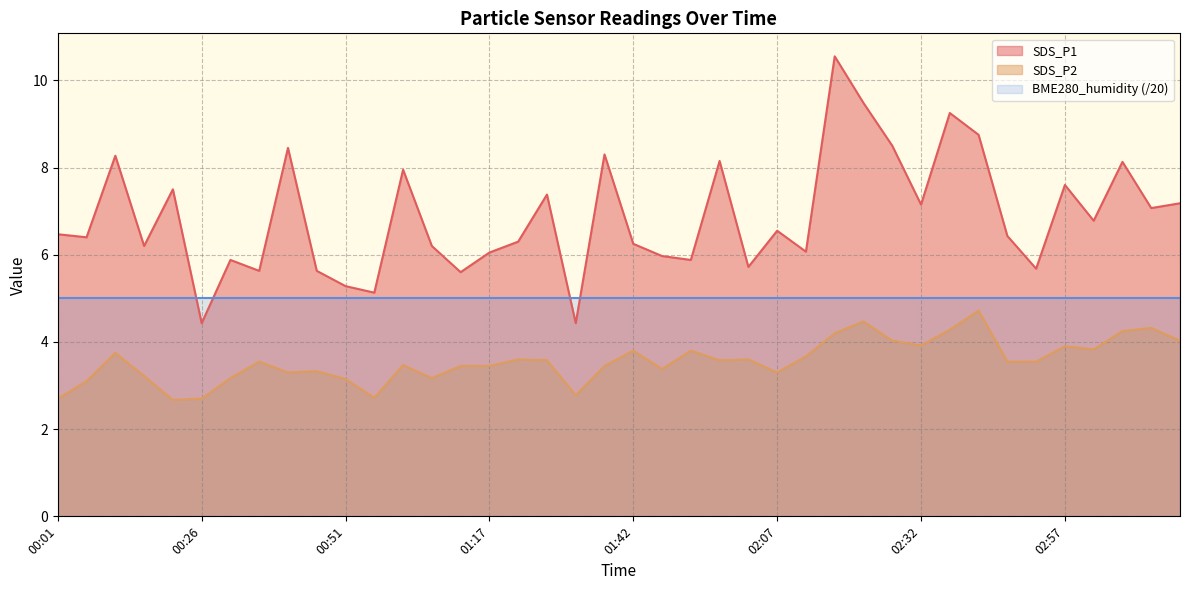

Which series has the largest total across all categories?

SDS_P1